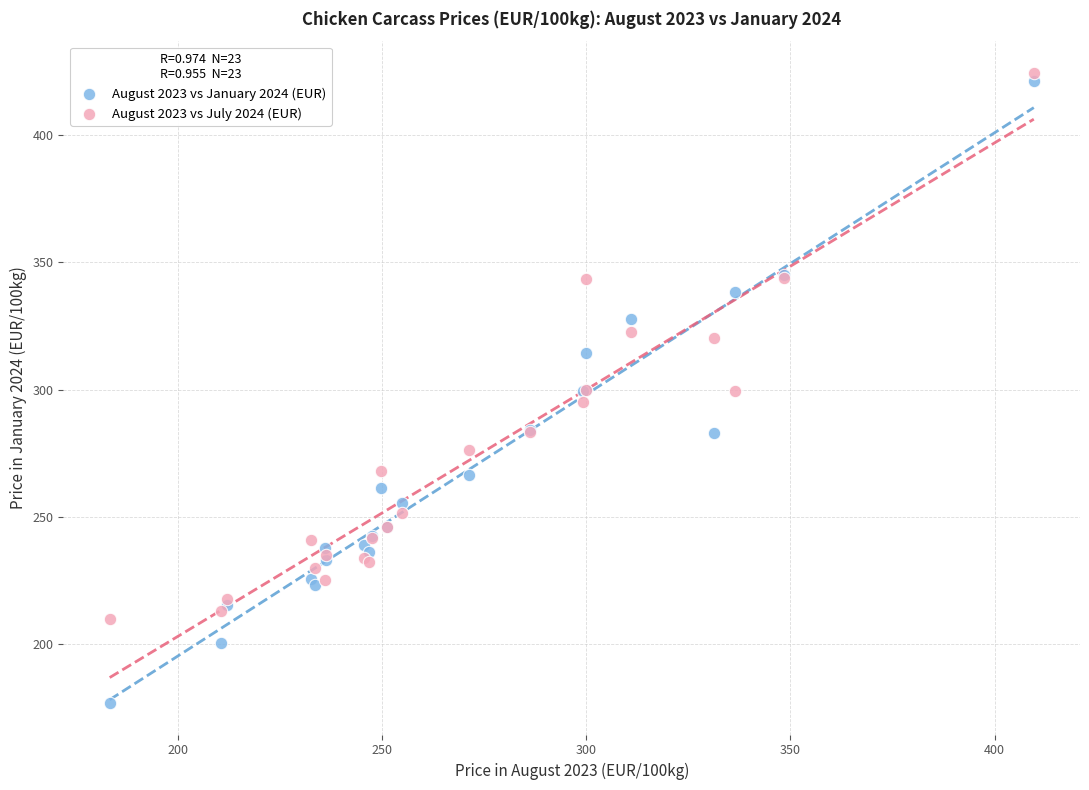

Which series has the widest spread of Y values?

August 2023 vs January 2024 (EUR)